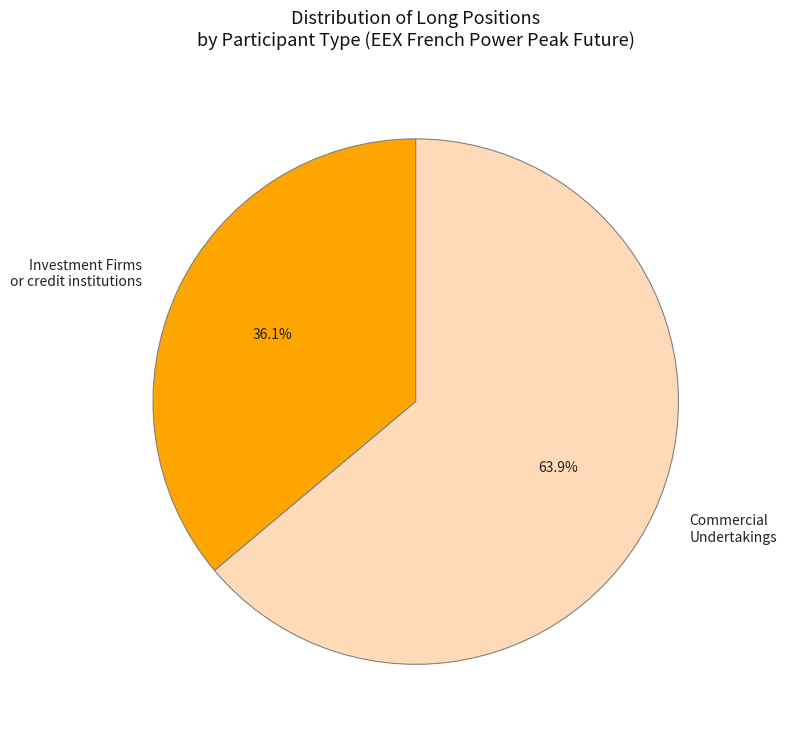

Which slice is the smallest?

Investment Firms or credit institutions